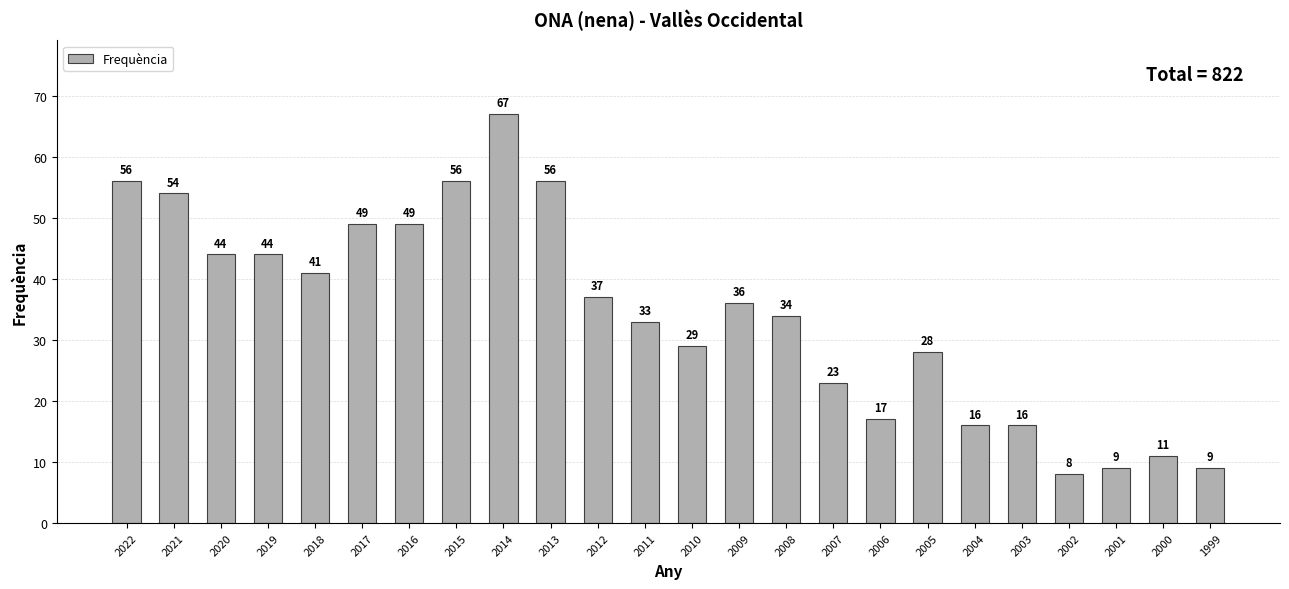

What is the difference between the maximum and second lowest values?

58